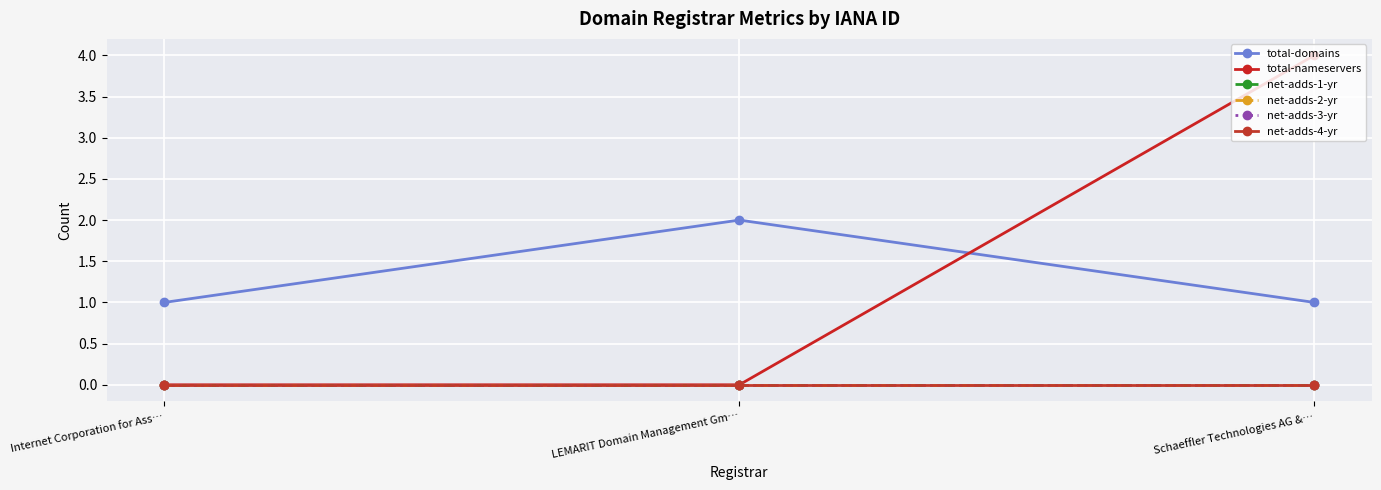

Reading left to right, what are all the values shown in this chart?

total-domains: 1	2	1
total-nameservers: 0	0	4
net-adds-1-yr: 0	0	0
net-adds-2-yr: 0	0	0
net-adds-3-yr: 0	0	0
net-adds-4-yr: 0	0	0